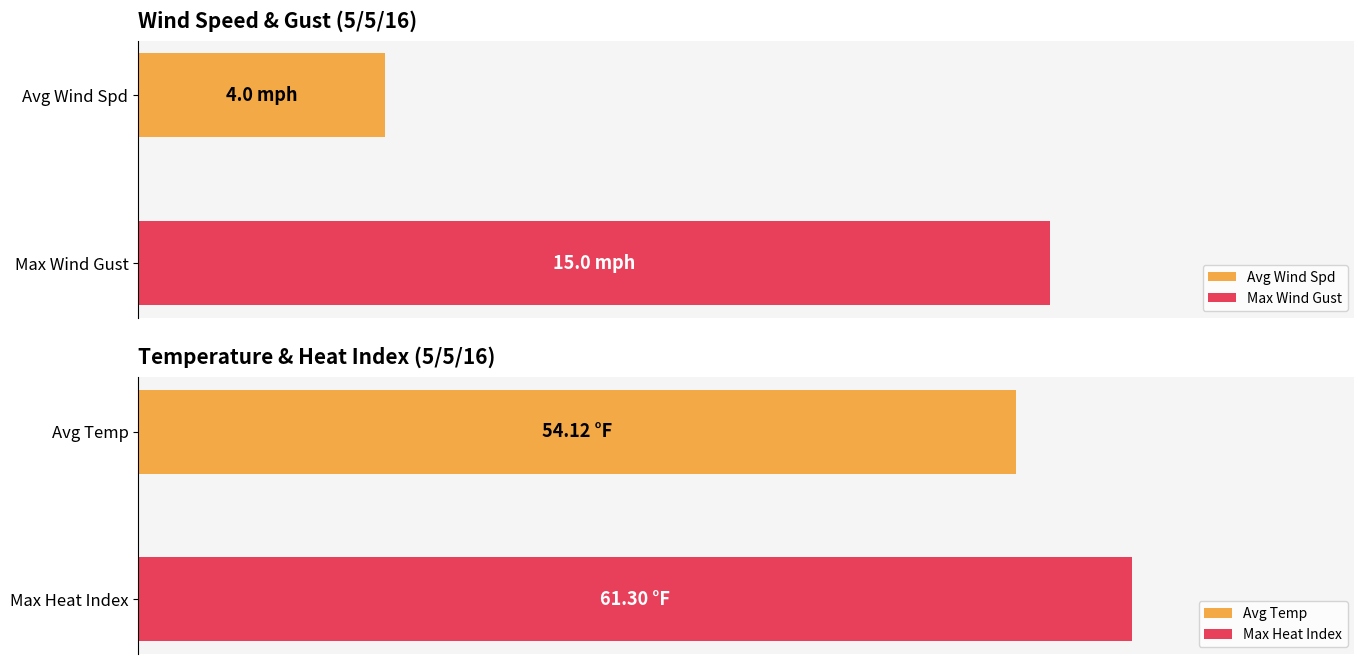

How many series are shown in this chart?

4